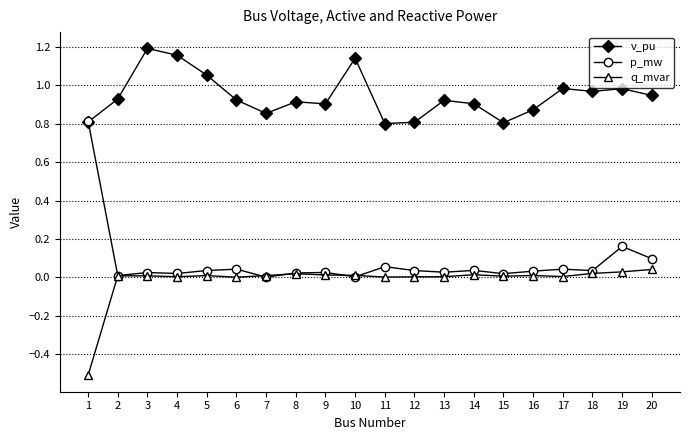

Which category has the lowest value in the q_mvar series?

1